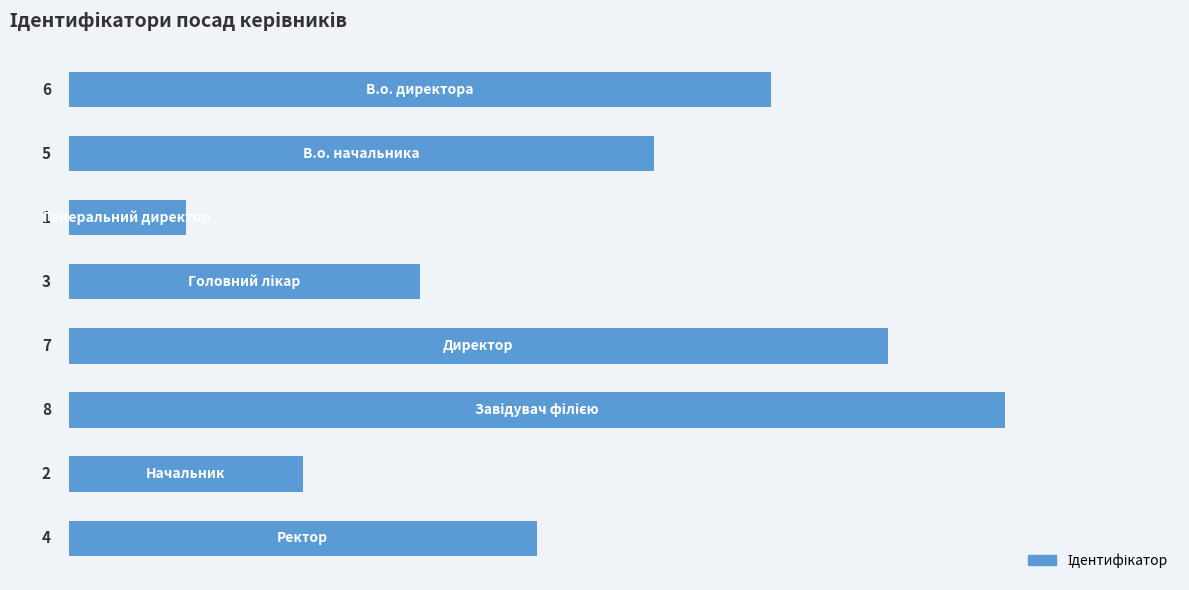

Count the values in the range 3 to 7.

5